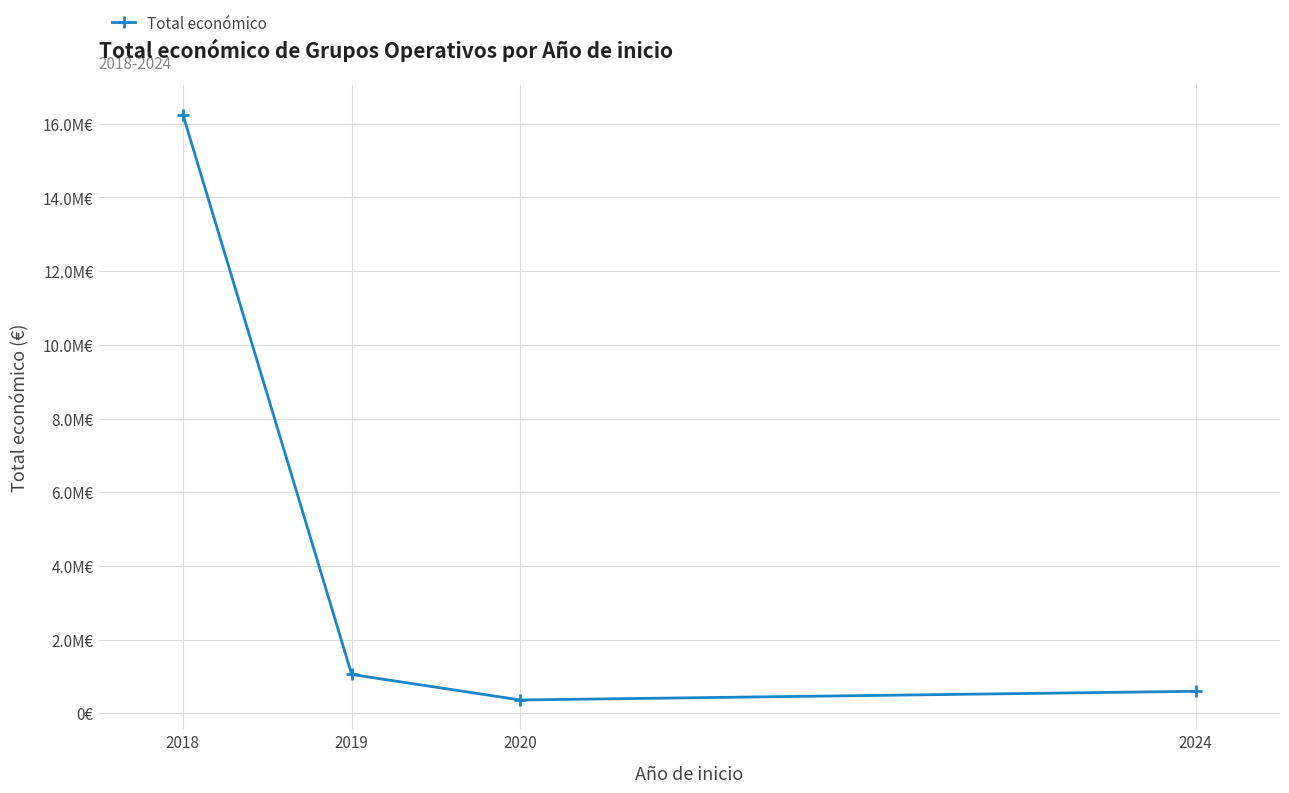

List the labels in order of value, largest first.

2018, 2019, 2024, 2020